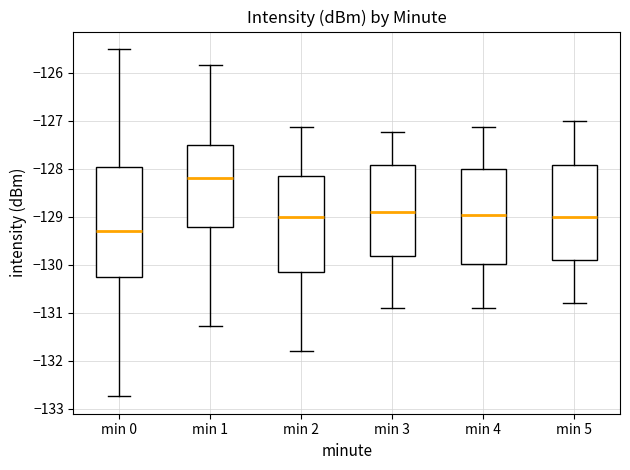

Reading left to right, read every box against the y-axis: the position of its median line, the range the box covers, and the ends of its whiskers. The values are not printed on the chart, so give them approximately, as read against the axis.

min 0: median -129.3, box -130.2 to -128.0, whiskers -132.7 to -125.5
min 1: median -128.2, box -129.2 to -127.5, whiskers -131.3 to -125.8
min 2: median -129.0, box -130.1 to -128.2, whiskers -131.8 to -127.1
min 3: median -128.9, box -129.8 to -127.9, whiskers -130.9 to -127.2
min 4: median -129.0, box -130.0 to -128.0, whiskers -130.9 to -127.1
min 5: median -129.0, box -129.9 to -127.9, whiskers -130.8 to -127.0